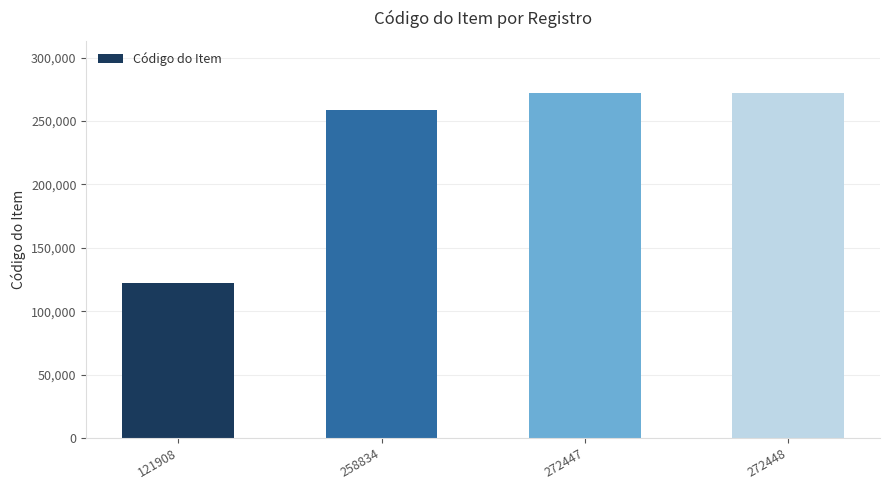

Count the number of data series in this chart.

1